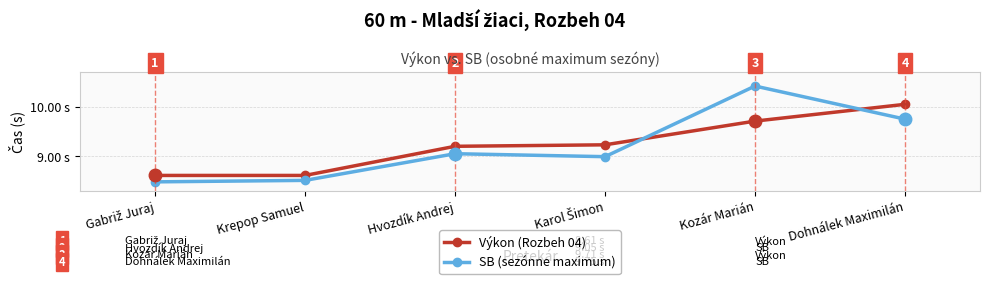

Is the value of SB (sezónne maximum) at Krepop Samuel greater than the value of Výkon (Rozbeh 04) at Karol Šimon?

No